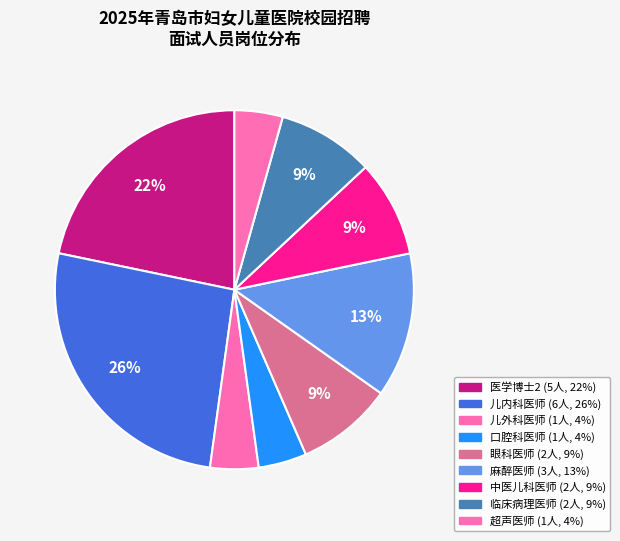

What percentage is the 医学博士2 slice, to the nearest percent?

22%